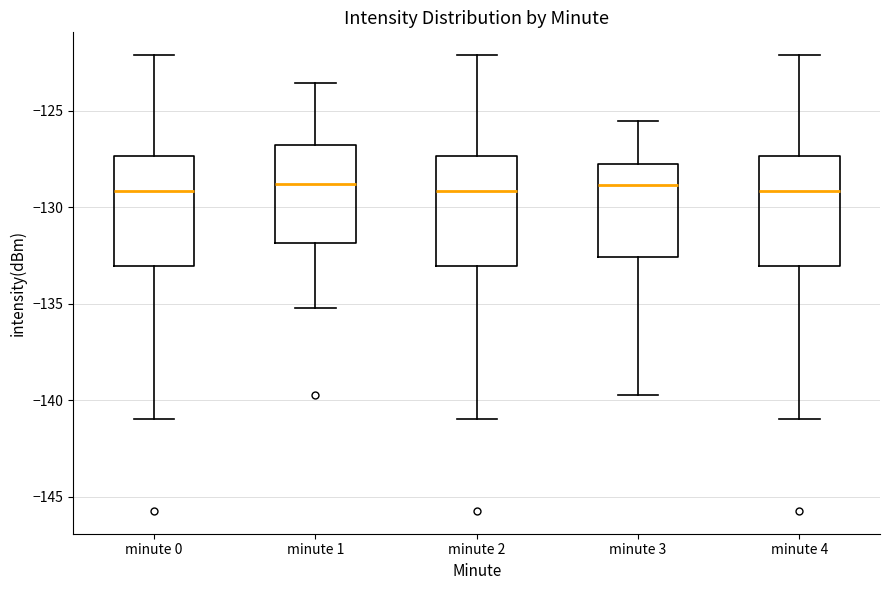

Where does the lower whisker of the box for minute 0 end on the y-axis? The values are not printed on the chart, so give them approximately, as read against the axis.

-141.0